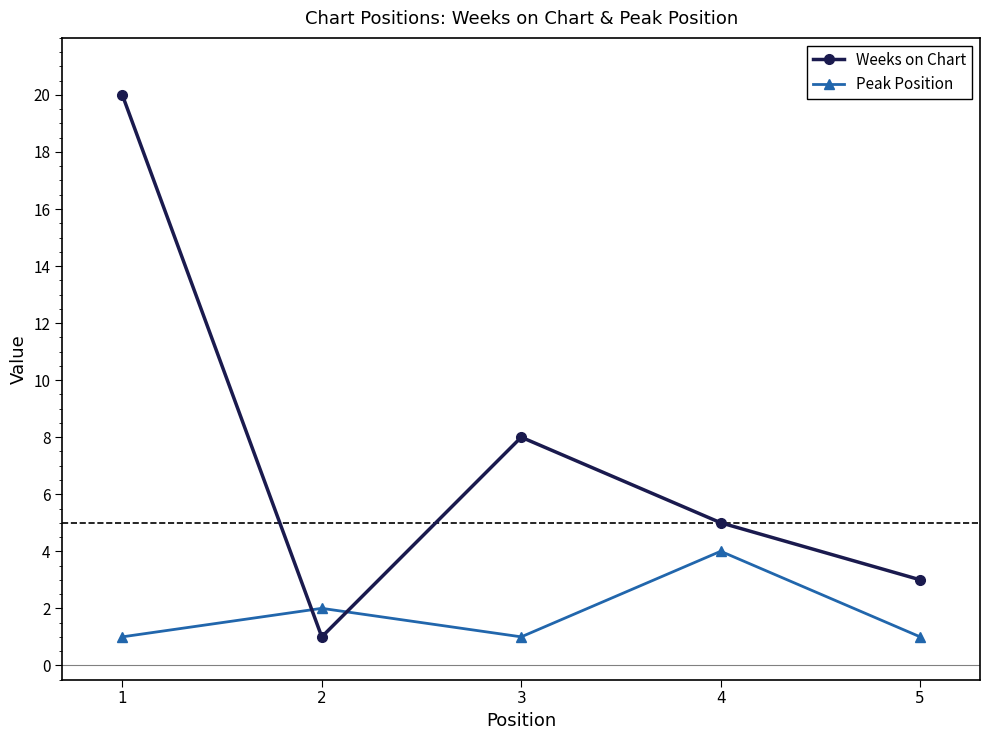

True or false: Peak Position has a value of 1 at 5.

True